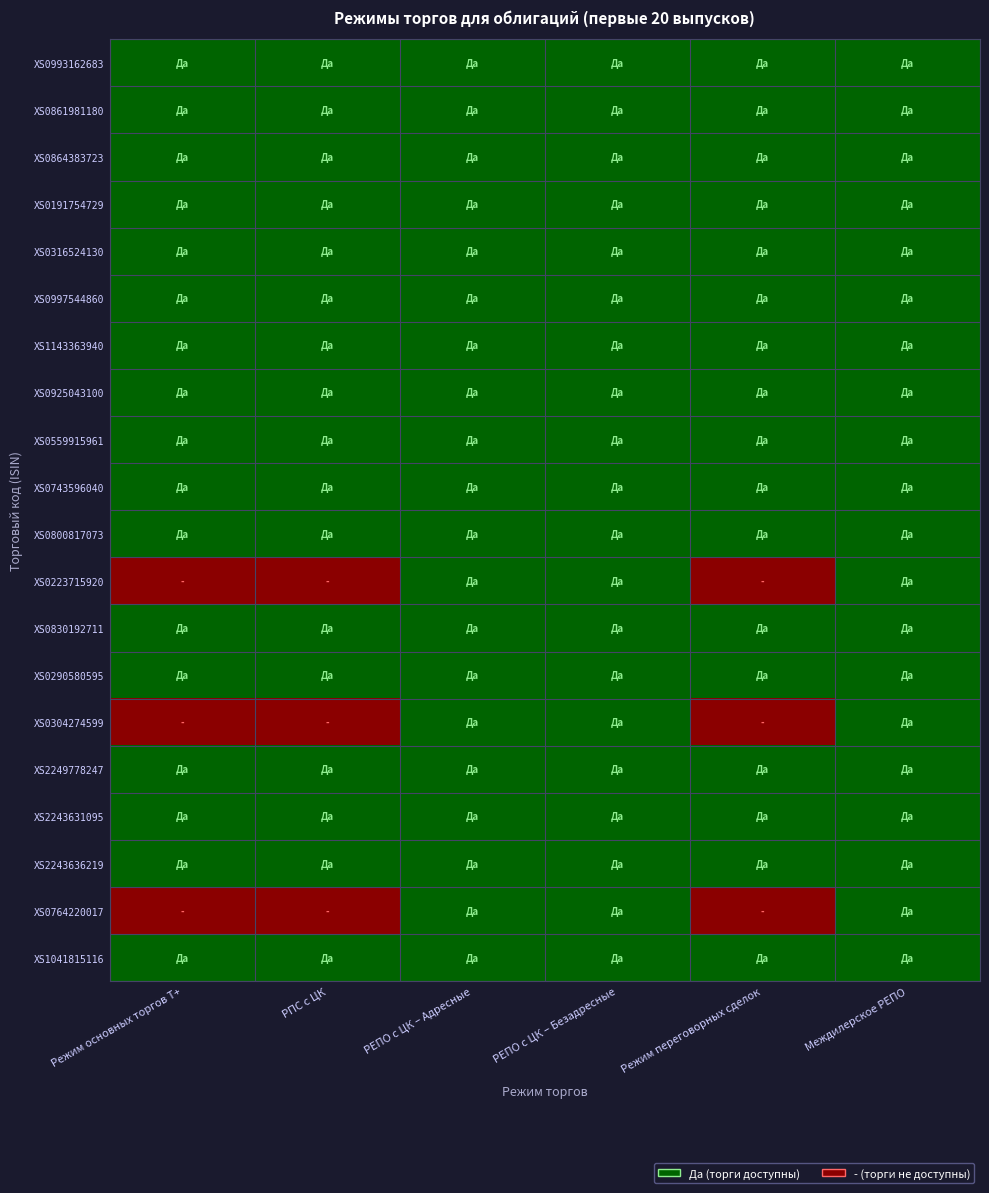

Which has a higher value, РПС с ЦК or Режим основных торгов Т+?

РПС с ЦК